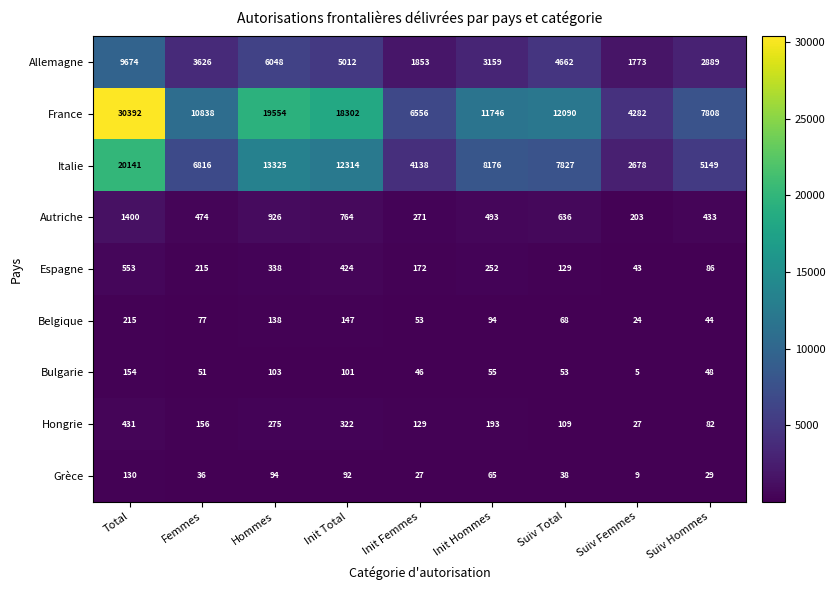

At which category does the chart reach its minimum across all series?

Suiv Femmes